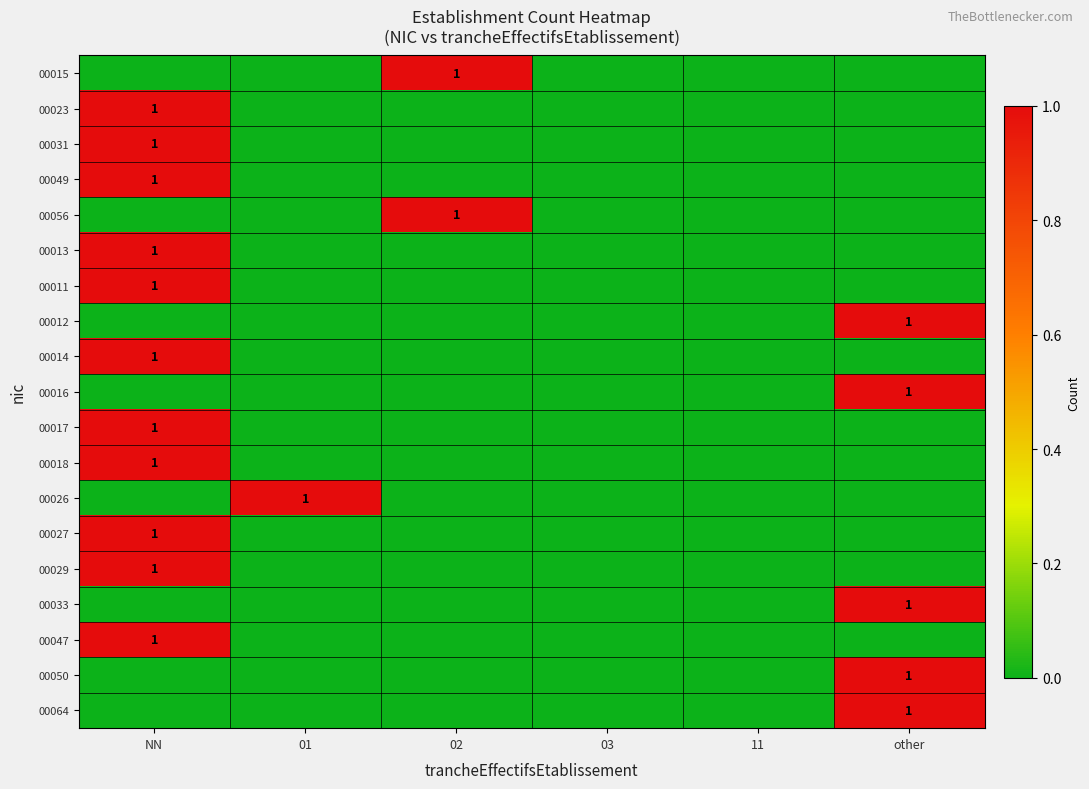

Is it true that 00050 equals 1 at other?

True